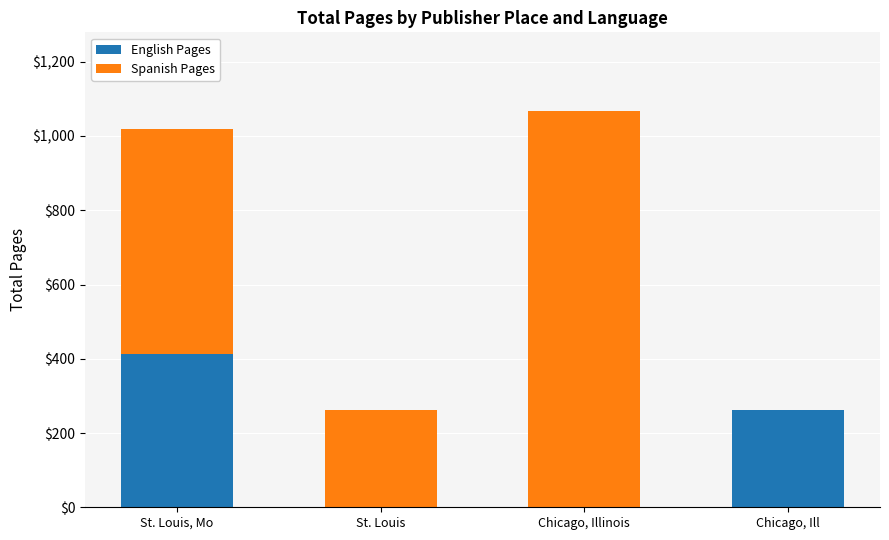

Which category has the highest value in the English Pages series?

St. Louis, Mo